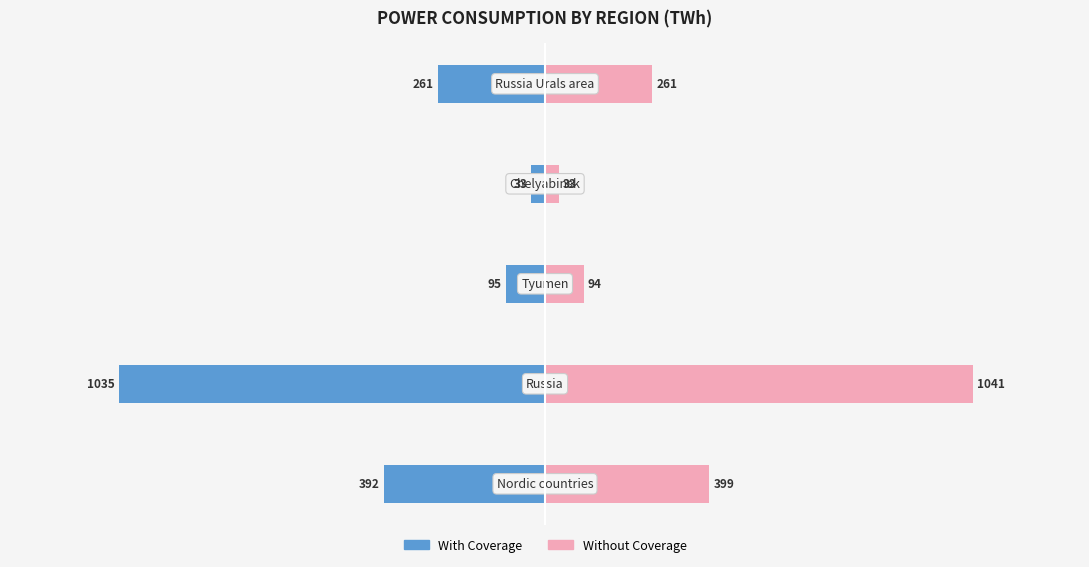

Rank the series by their maximum value, from highest to lowest.

Without Coverage, With Coverage